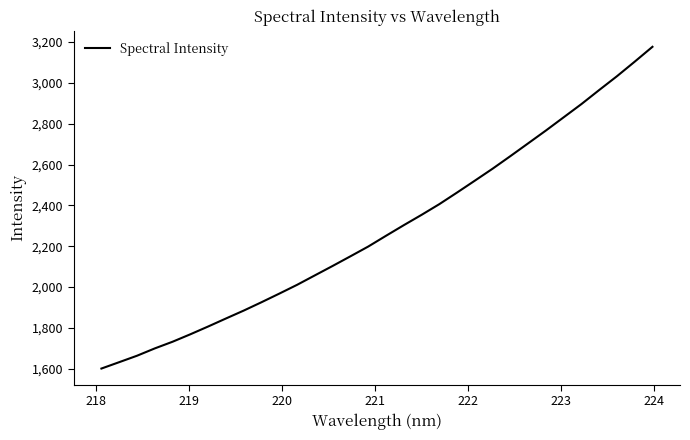

What is the smallest value displayed?

1600.5